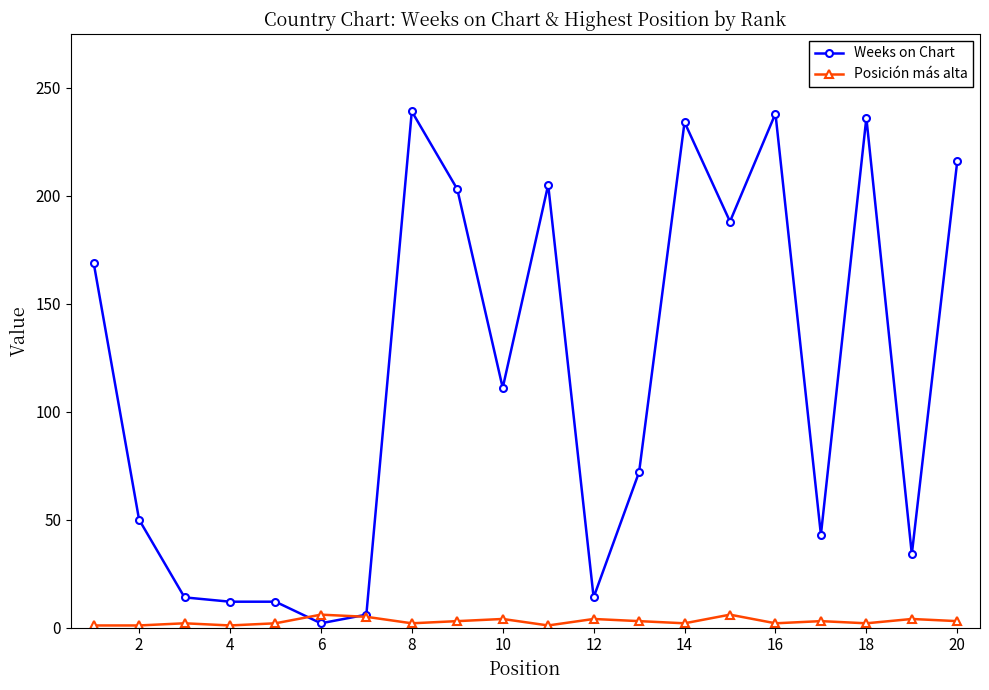

What is the value of the Weeks on Chart point at the 9th from the left?

203